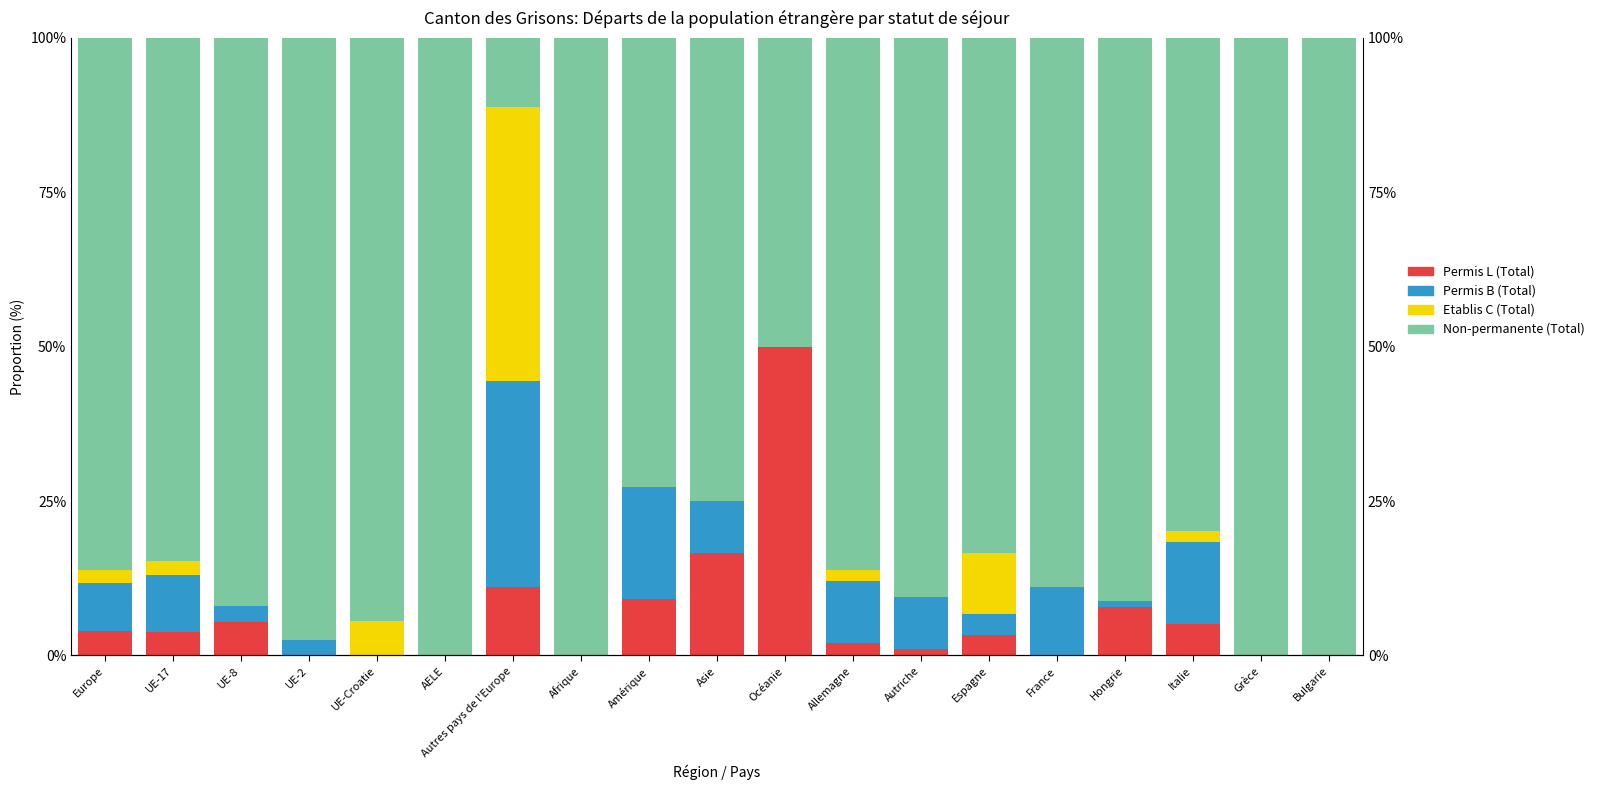

What is the label of the 17th bar from the right?

UE-8